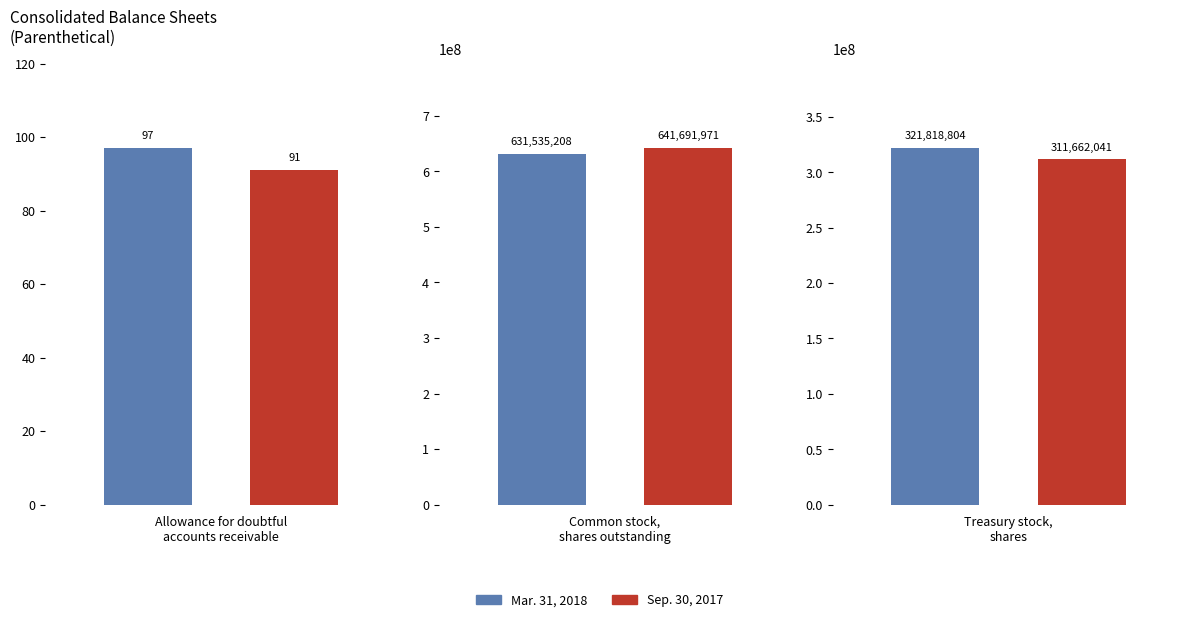

What is the sum of the Sep. 30, 2017 values at Treasury stock,
shares and Common stock,
shares outstanding?

953354012